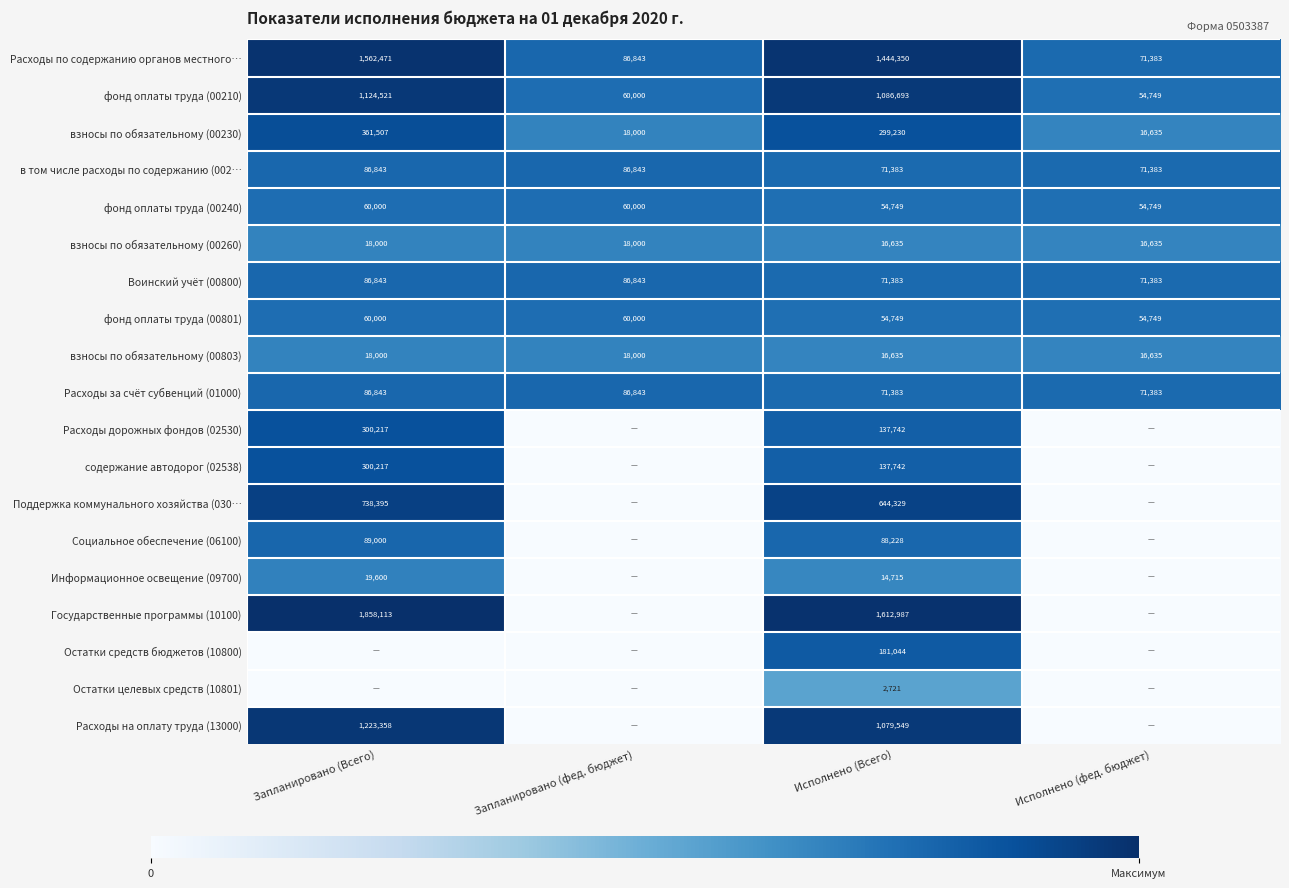

The value of взносы по обязательному (00230) at Исполнено (Всего) is 99104. True or false?

False